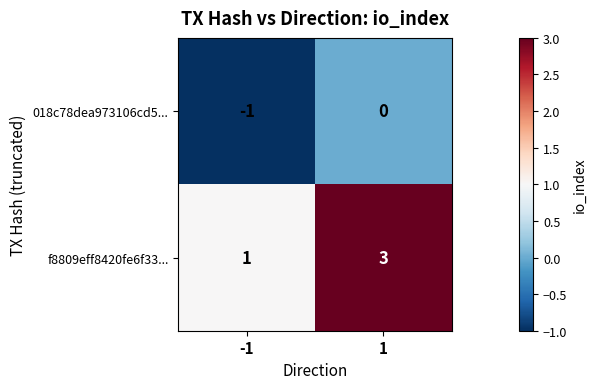

How many negative values does the 018c78dea973106cd5... series have?

1